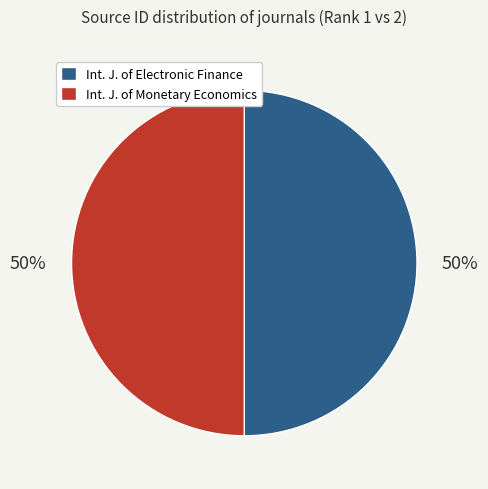

To the nearest percent, what percentage of the pie is Int. J. of Electronic Finance?

50%